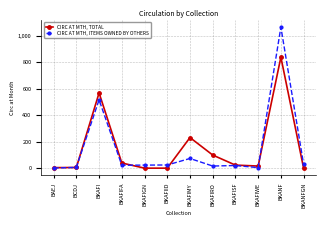

Which series has the largest range (max minus min)?

CIRC AT MTH, ITEMS OWNED BY OTHERS